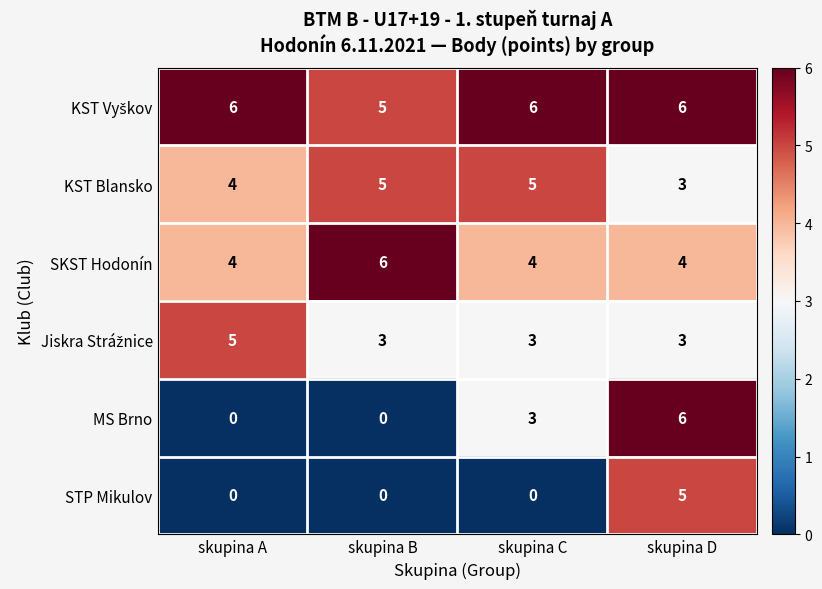

How many SKST Hodonín values are between 4 and 6?

4